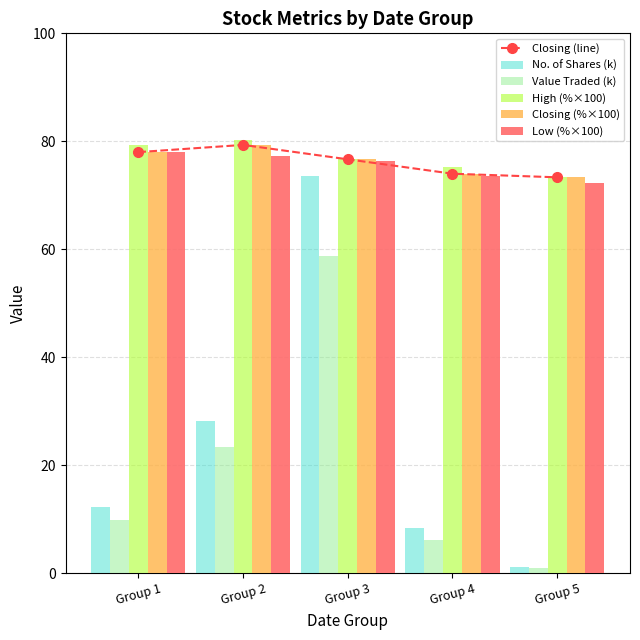

The value of No. of Shares (k) at Group 2 is 28.3. True or false?

True